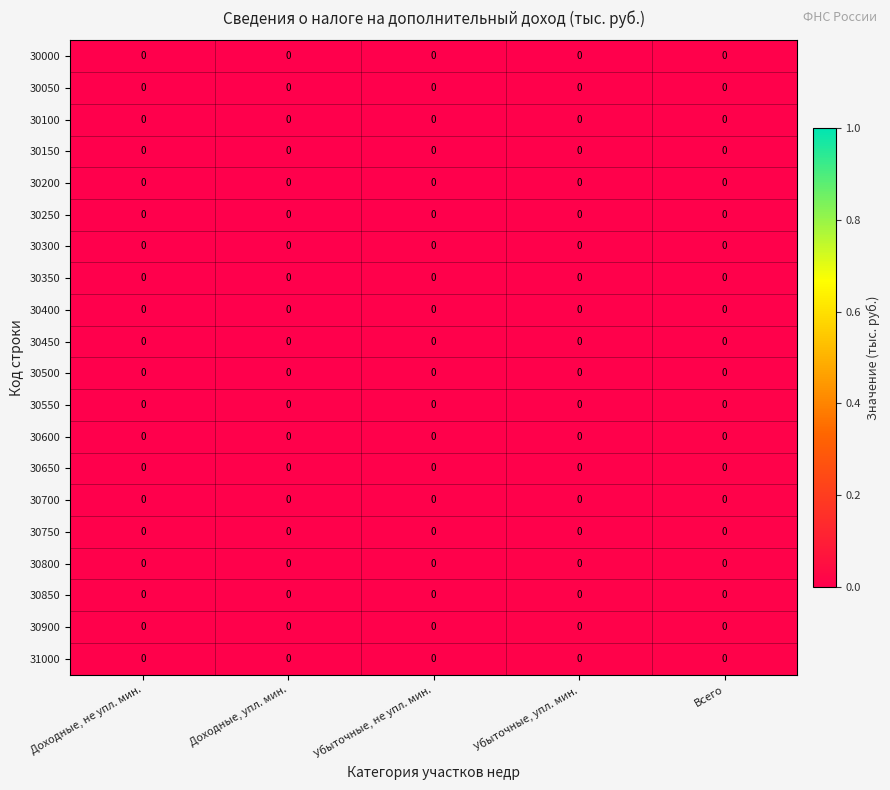

Reading left to right, transcribe all the data shown in this chart.

30000: Доходные, не упл. мин.=0.0	Доходные, упл. мин.=0.0	Убыточные, не упл. мин.=0.0	Убыточные, упл. мин.=0.0	Всего=0.0
30050: Доходные, не упл. мин.=0.0	Доходные, упл. мин.=0.0	Убыточные, не упл. мин.=0.0	Убыточные, упл. мин.=0.0	Всего=0.0
30100: Доходные, не упл. мин.=0.0	Доходные, упл. мин.=0.0	Убыточные, не упл. мин.=0.0	Убыточные, упл. мин.=0.0	Всего=0.0
30150: Доходные, не упл. мин.=0.0	Доходные, упл. мин.=0.0	Убыточные, не упл. мин.=0.0	Убыточные, упл. мин.=0.0	Всего=0.0
30200: Доходные, не упл. мин.=0.0	Доходные, упл. мин.=0.0	Убыточные, не упл. мин.=0.0	Убыточные, упл. мин.=0.0	Всего=0.0
30250: Доходные, не упл. мин.=0.0	Доходные, упл. мин.=0.0	Убыточные, не упл. мин.=0.0	Убыточные, упл. мин.=0.0	Всего=0.0
30300: Доходные, не упл. мин.=0.0	Доходные, упл. мин.=0.0	Убыточные, не упл. мин.=0.0	Убыточные, упл. мин.=0.0	Всего=0.0
30350: Доходные, не упл. мин.=0.0	Доходные, упл. мин.=0.0	Убыточные, не упл. мин.=0.0	Убыточные, упл. мин.=0.0	Всего=0.0
30400: Доходные, не упл. мин.=0.0	Доходные, упл. мин.=0.0	Убыточные, не упл. мин.=0.0	Убыточные, упл. мин.=0.0	Всего=0.0
30450: Доходные, не упл. мин.=0.0	Доходные, упл. мин.=0.0	Убыточные, не упл. мин.=0.0	Убыточные, упл. мин.=0.0	Всего=0.0
30500: Доходные, не упл. мин.=0.0	Доходные, упл. мин.=0.0	Убыточные, не упл. мин.=0.0	Убыточные, упл. мин.=0.0	Всего=0.0
30550: Доходные, не упл. мин.=0.0	Доходные, упл. мин.=0.0	Убыточные, не упл. мин.=0.0	Убыточные, упл. мин.=0.0	Всего=0.0
30600: Доходные, не упл. мин.=0.0	Доходные, упл. мин.=0.0	Убыточные, не упл. мин.=0.0	Убыточные, упл. мин.=0.0	Всего=0.0
30650: Доходные, не упл. мин.=0.0	Доходные, упл. мин.=0.0	Убыточные, не упл. мин.=0.0	Убыточные, упл. мин.=0.0	Всего=0.0
30700: Доходные, не упл. мин.=0.0	Доходные, упл. мин.=0.0	Убыточные, не упл. мин.=0.0	Убыточные, упл. мин.=0.0	Всего=0.0
30750: Доходные, не упл. мин.=0.0	Доходные, упл. мин.=0.0	Убыточные, не упл. мин.=0.0	Убыточные, упл. мин.=0.0	Всего=0.0
30800: Доходные, не упл. мин.=0.0	Доходные, упл. мин.=0.0	Убыточные, не упл. мин.=0.0	Убыточные, упл. мин.=0.0	Всего=0.0
30850: Доходные, не упл. мин.=0.0	Доходные, упл. мин.=0.0	Убыточные, не упл. мин.=0.0	Убыточные, упл. мин.=0.0	Всего=0.0
30900: Доходные, не упл. мин.=0.0	Доходные, упл. мин.=0.0	Убыточные, не упл. мин.=0.0	Убыточные, упл. мин.=0.0	Всего=0.0
31000: Доходные, не упл. мин.=0.0	Доходные, упл. мин.=0.0	Убыточные, не упл. мин.=0.0	Убыточные, упл. мин.=0.0	Всего=0.0